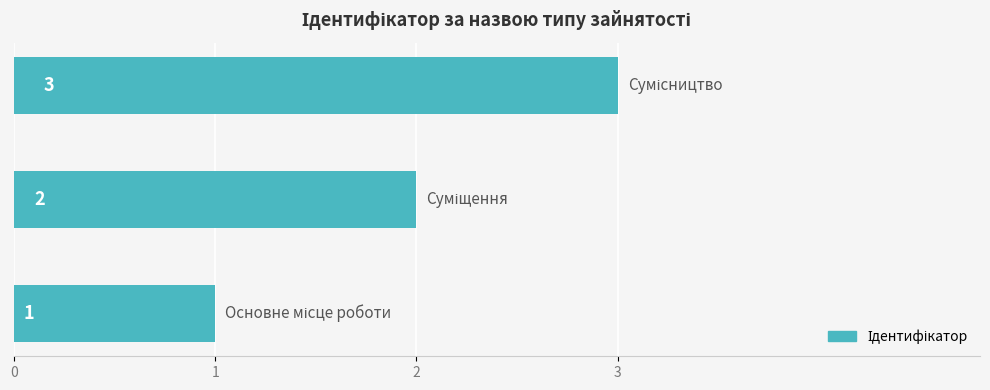

How many values are between 1 and 3?

3